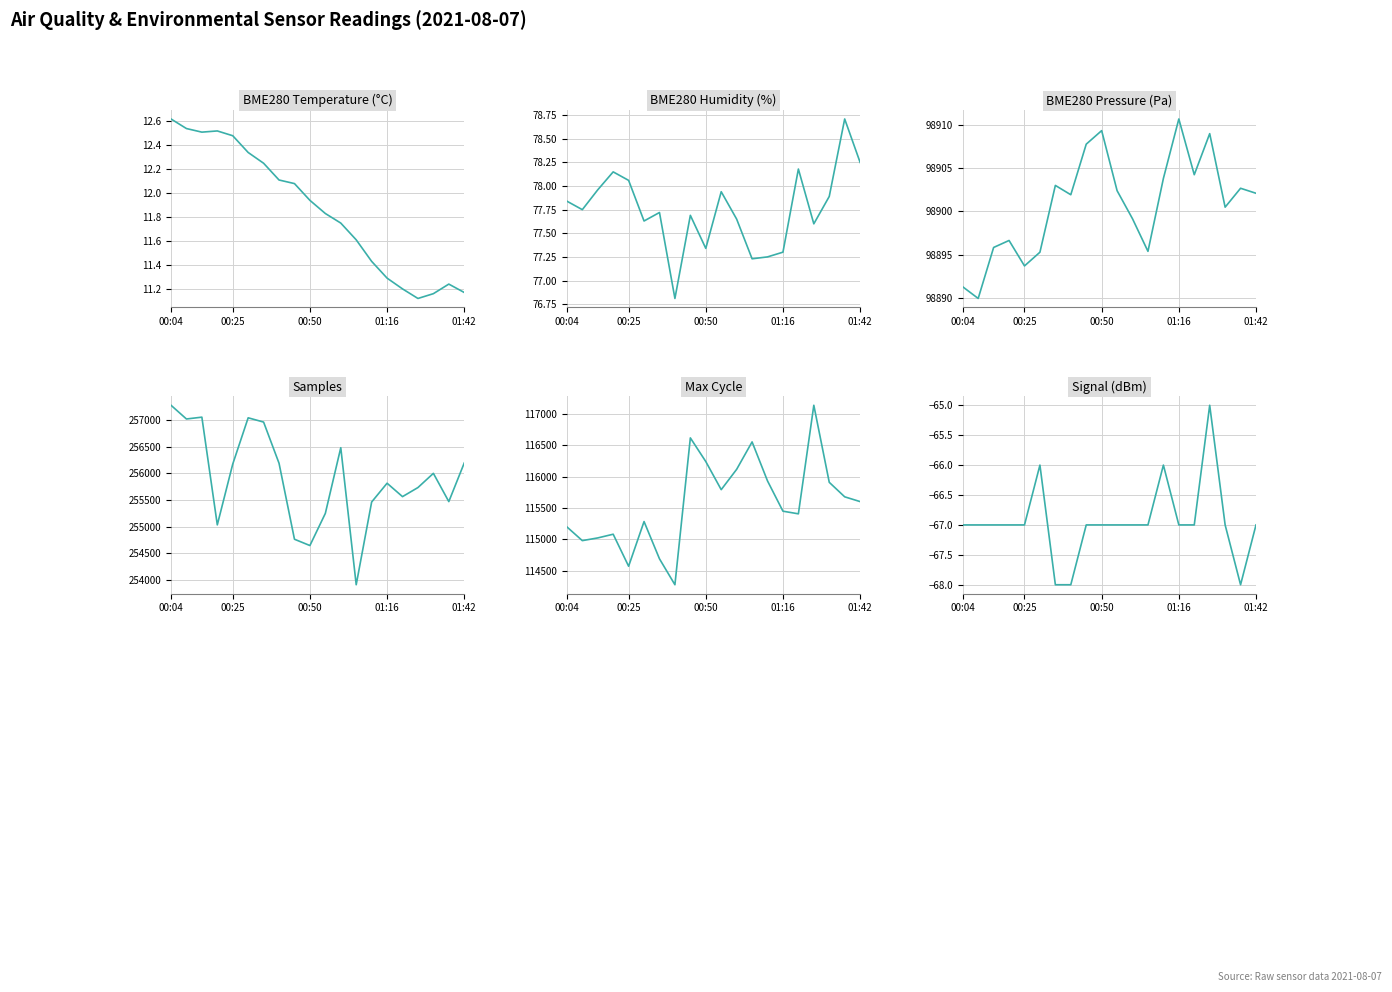

At which label does Max_cycle first exceed 115603?

8